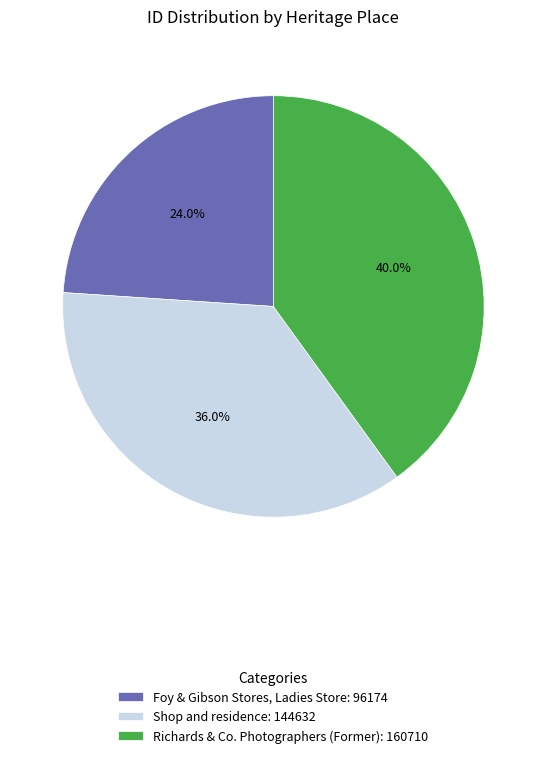

Does Foy & Gibson Stores, Ladies Store account for over 50% of the chart?

No